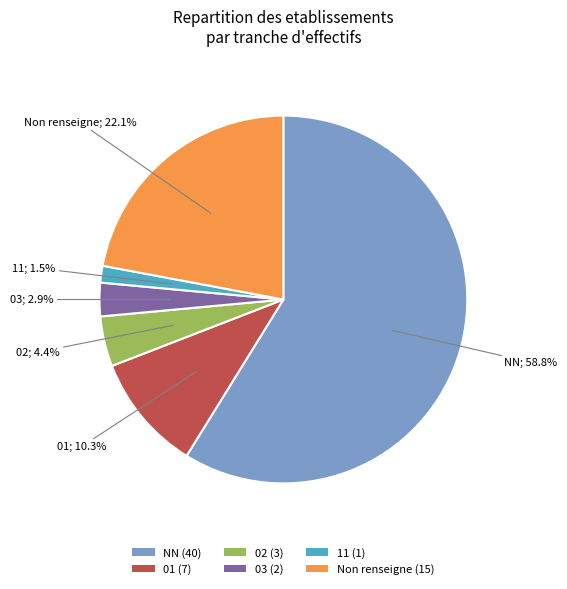

Count the number of slices in the pie.

6